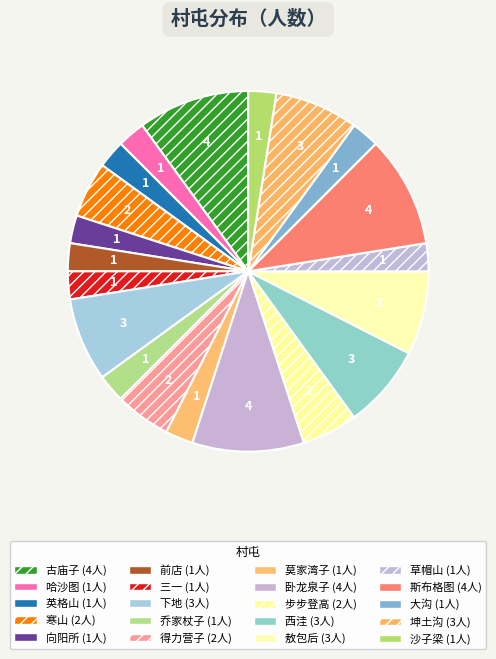

Is there a majority slice in this chart?

No